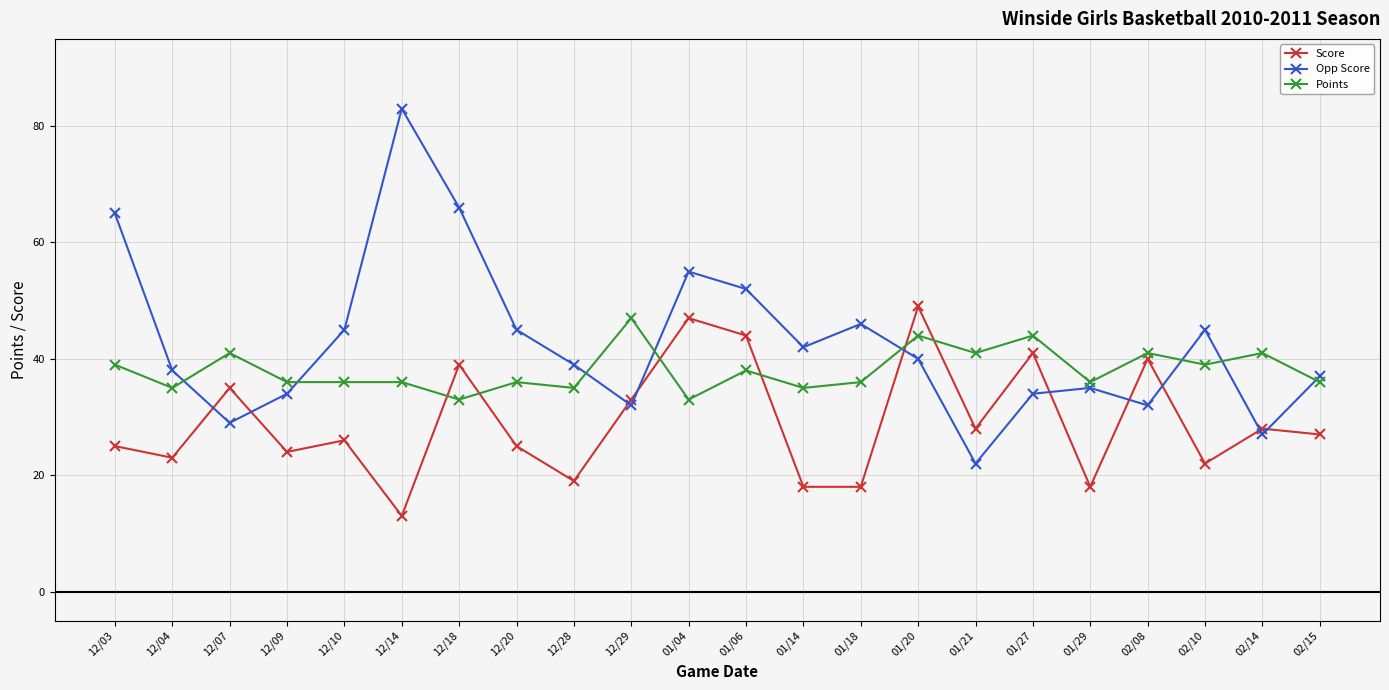

Rank the series by their maximum value, from highest to lowest.

Opp Score, Score, Points